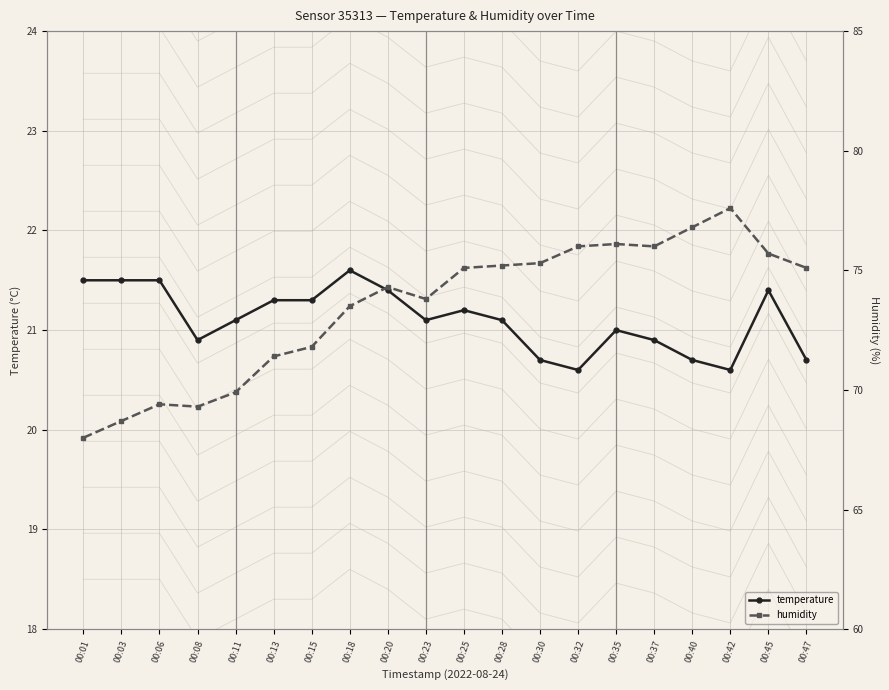

What is the smallest value displayed?

20.6